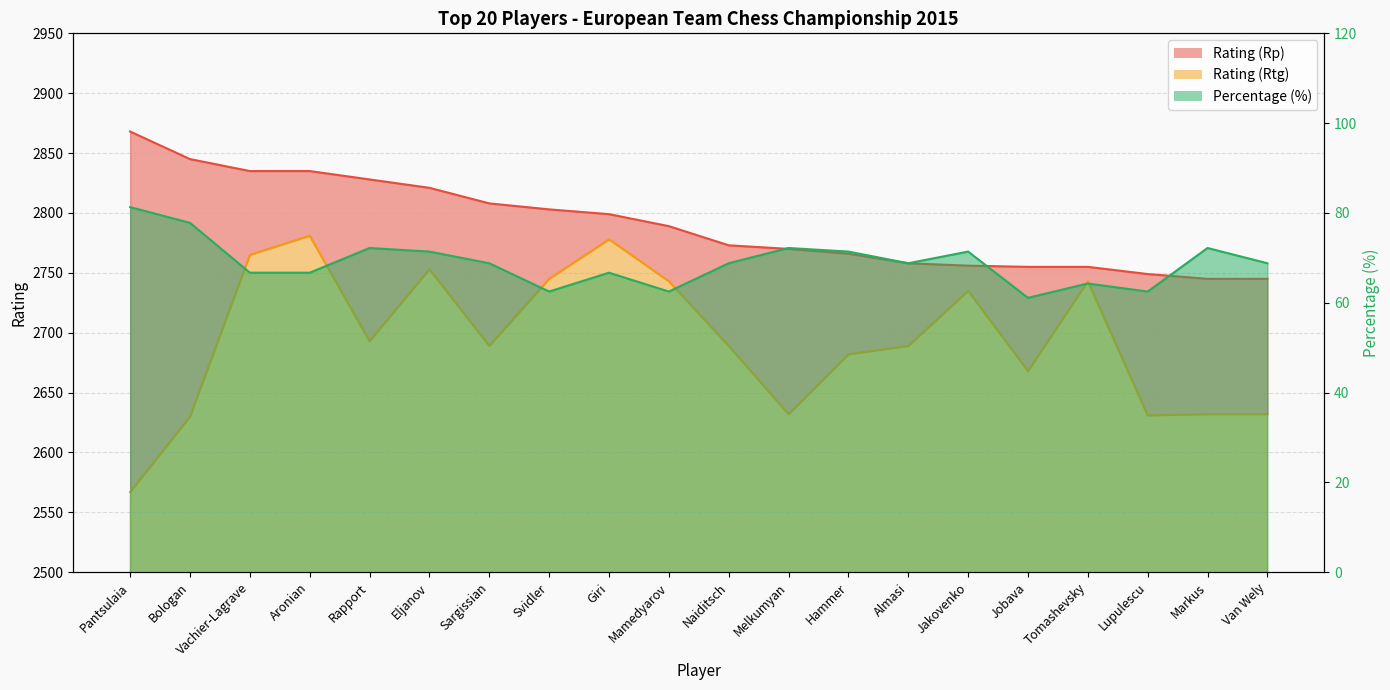

True or false: Rating (Rp) and Rating (Rtg) cross at least once.

False